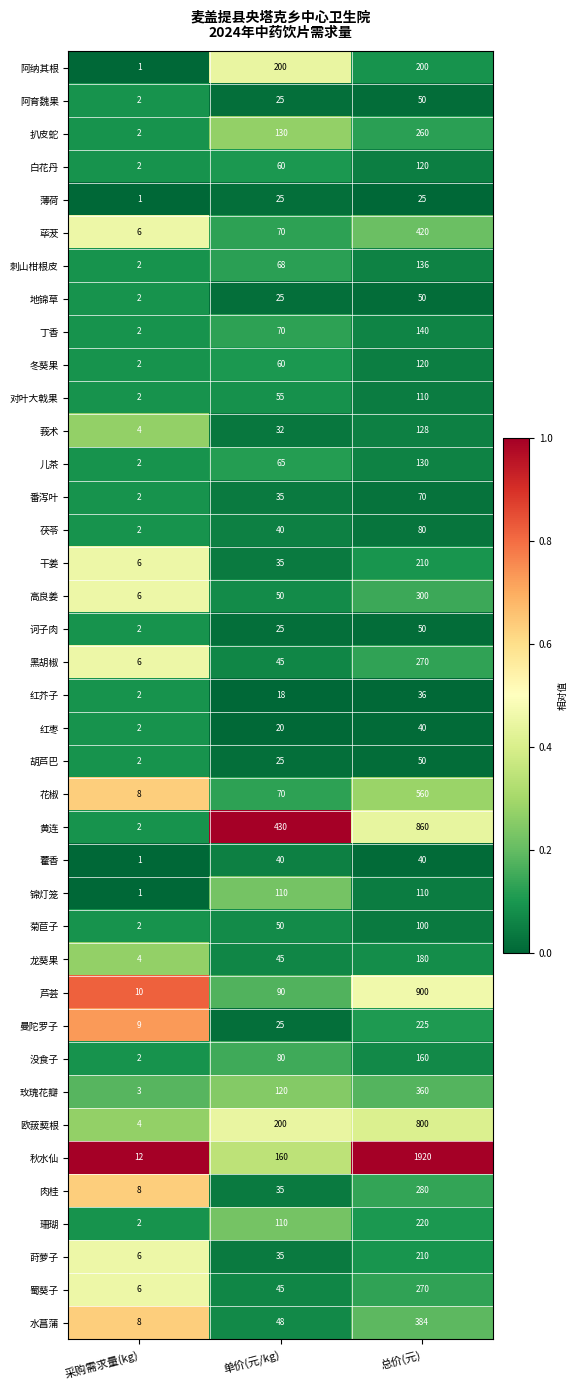

How many 荜茇 values are between 6 and 420?

3